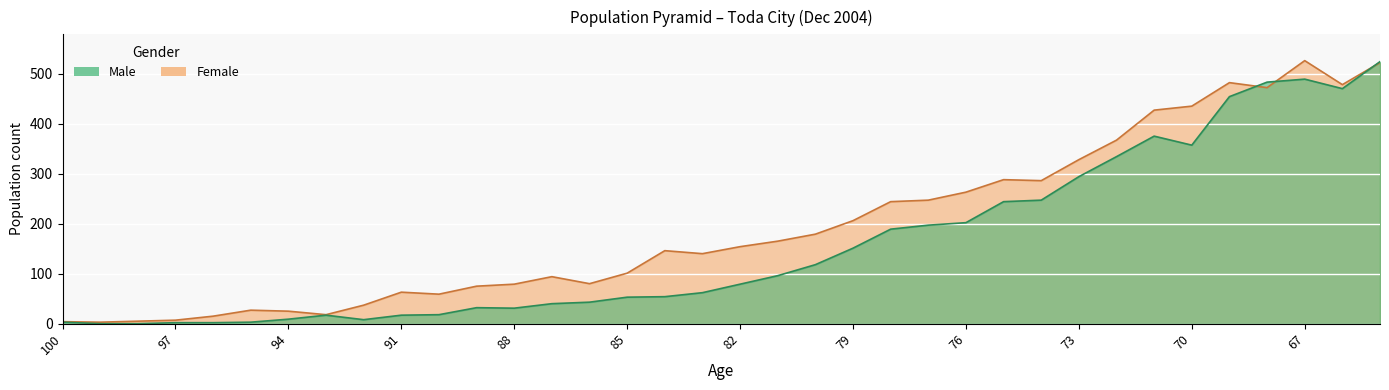

What is the difference between the maximum and minimum values in the Female series?

523